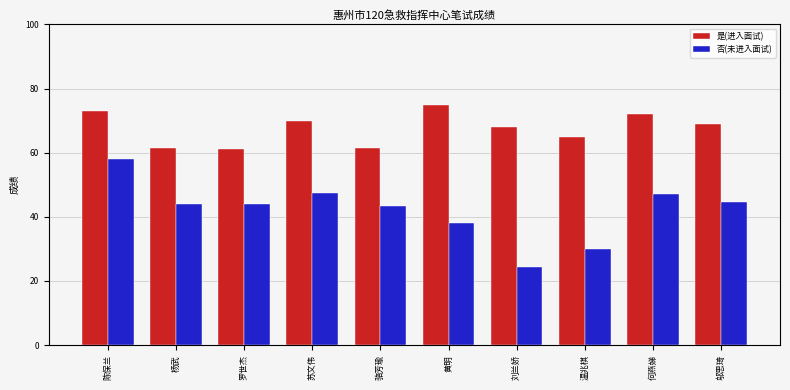

Is the value of 是(进入面试) at 罗世杰 greater than the value of 否(未进入面试) at 苏文伟?

Yes